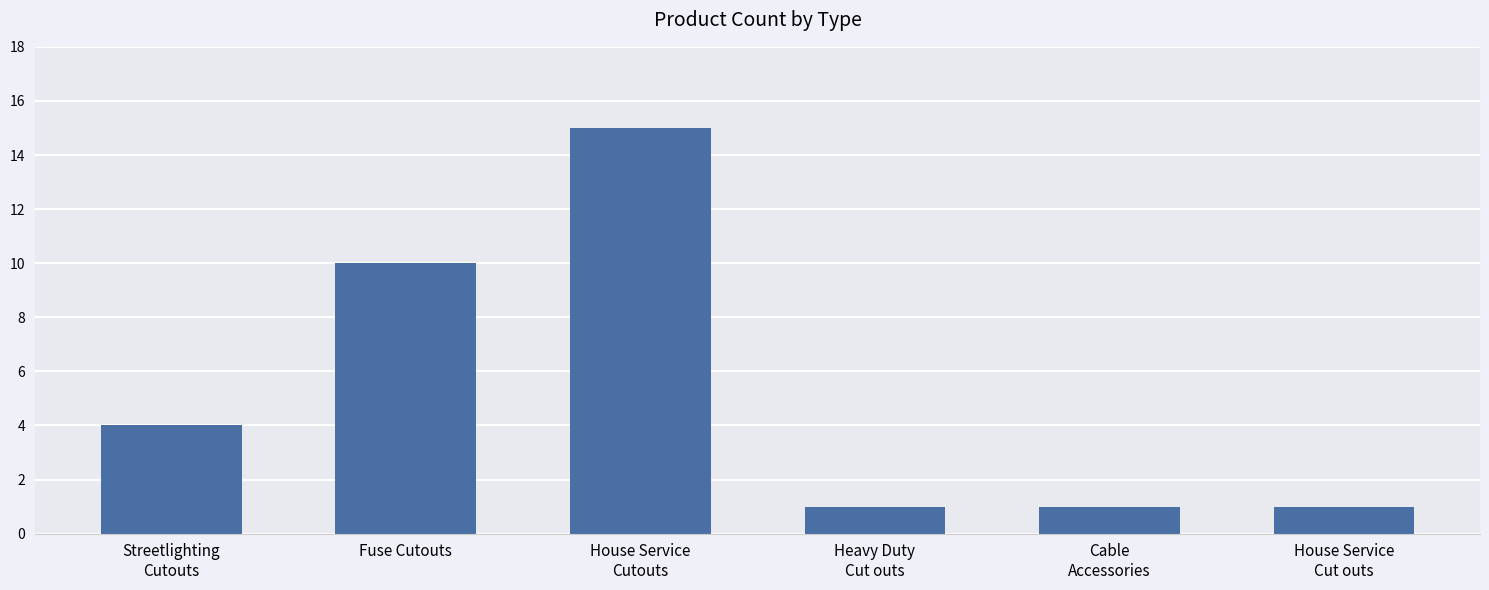

Are the bars grouped side by side (vs. stacked)?

No